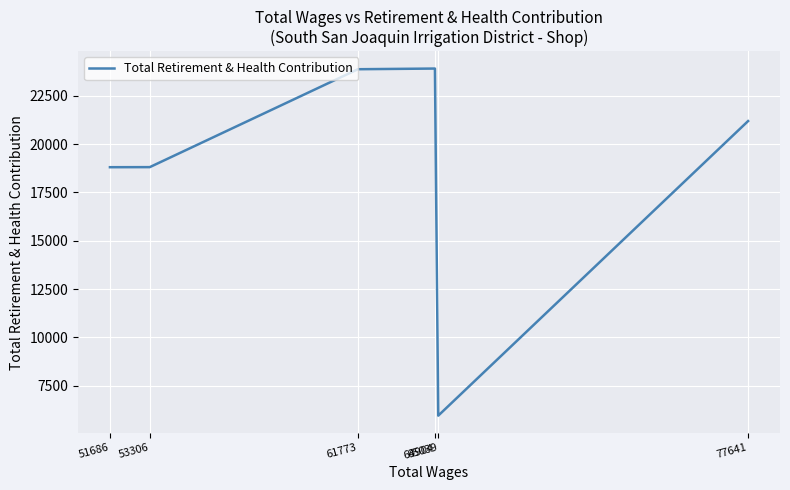

Rank the categories by value from highest to lowest.

64904, 61773, 77641, 53306, 51686, 65039